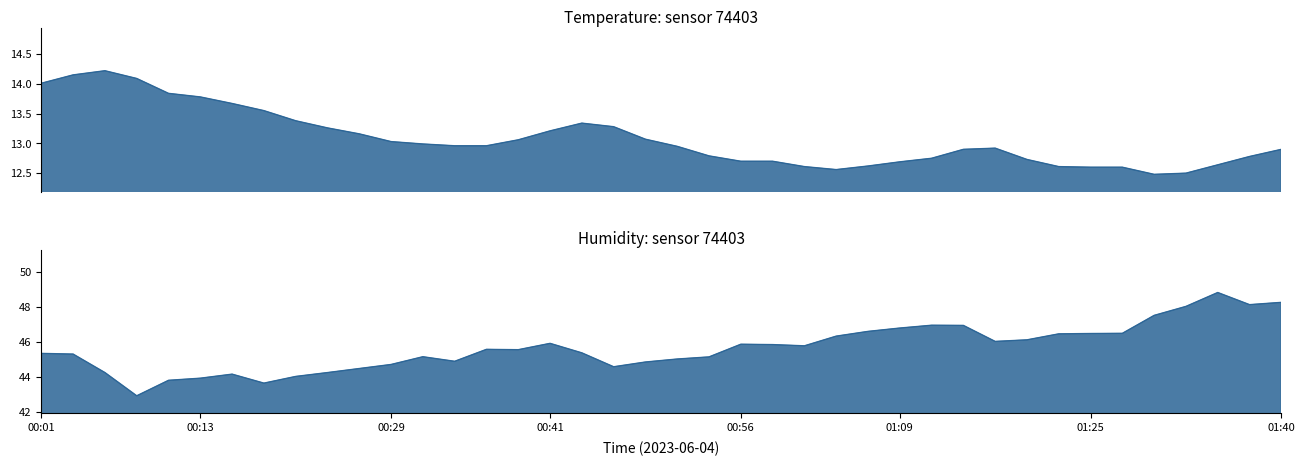

Count the number of data series in this chart.

2